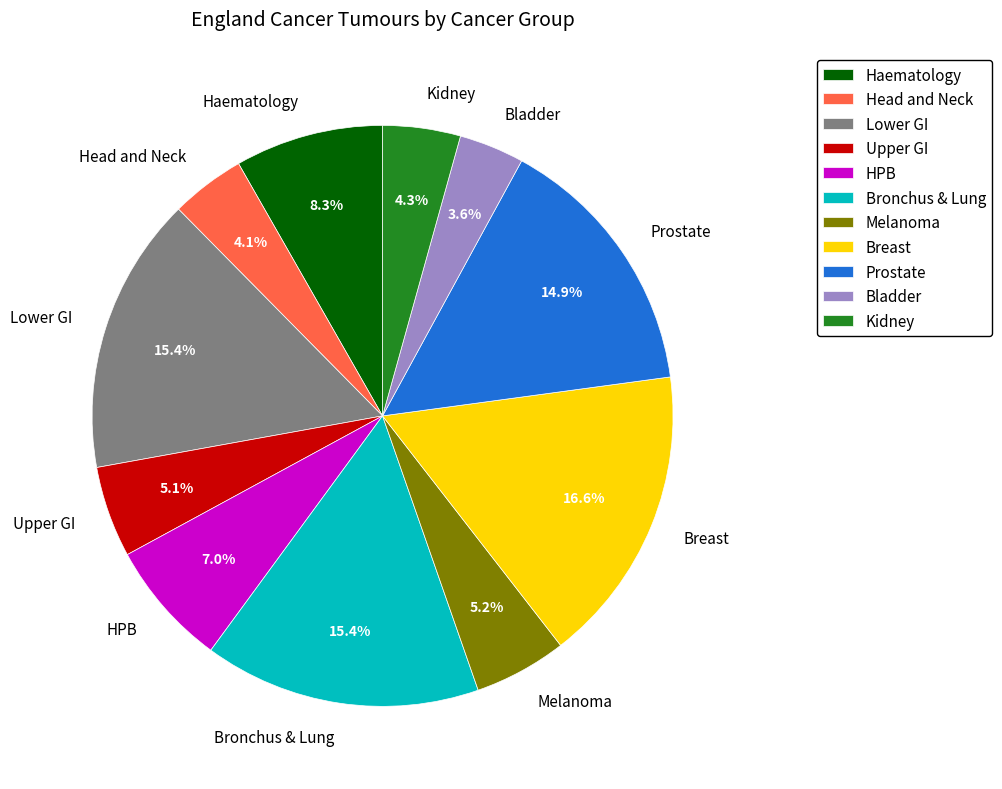

Count the number of slices in the pie.

11